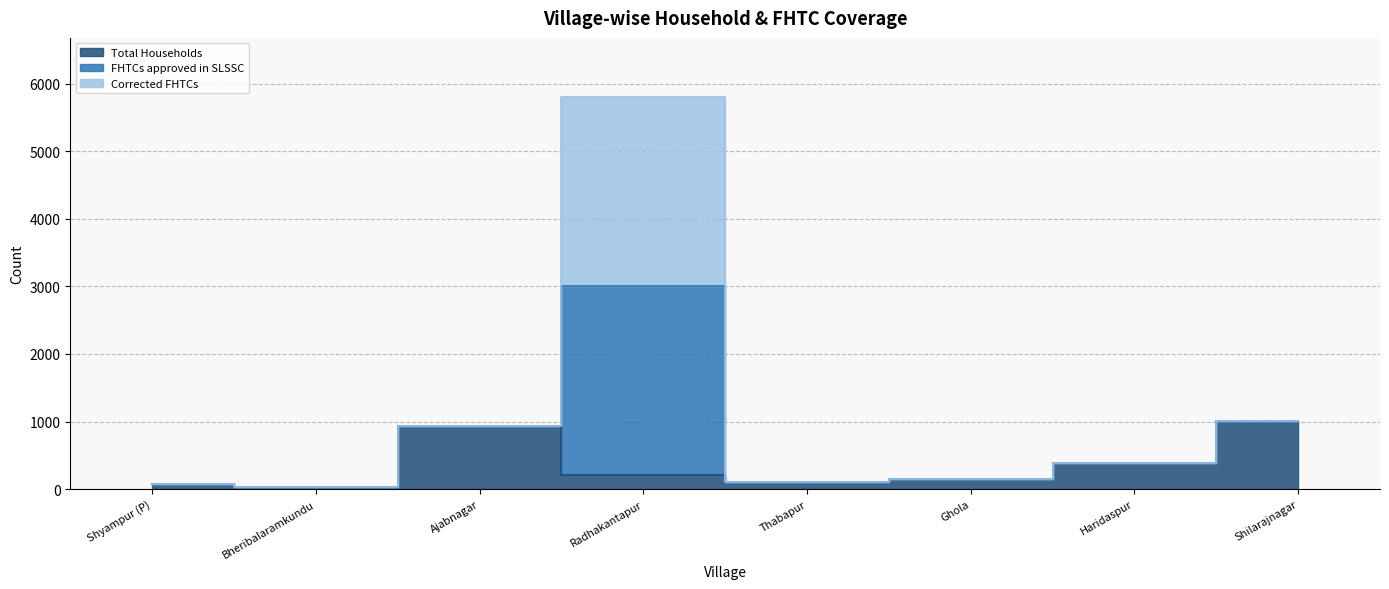

What is the label of the 6th point from the right?

Ajabnagar